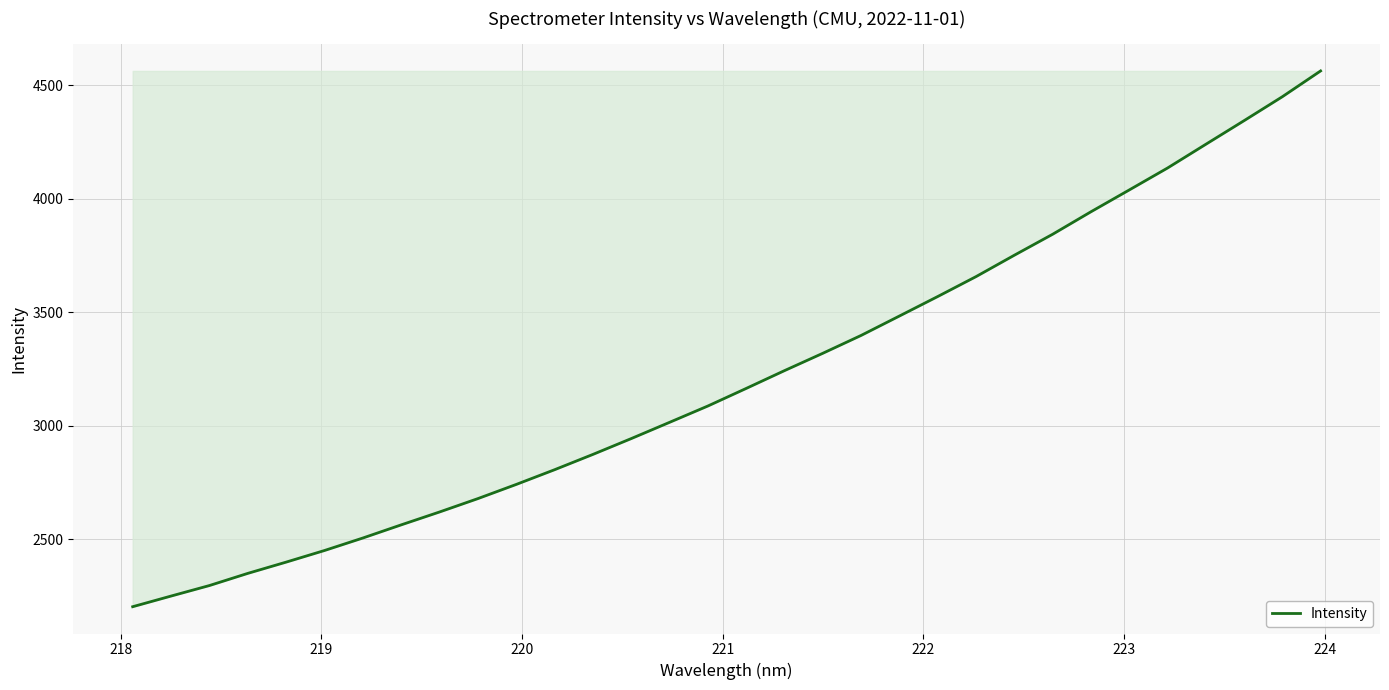

What is the difference between the maximum and minimum values?

2361.6